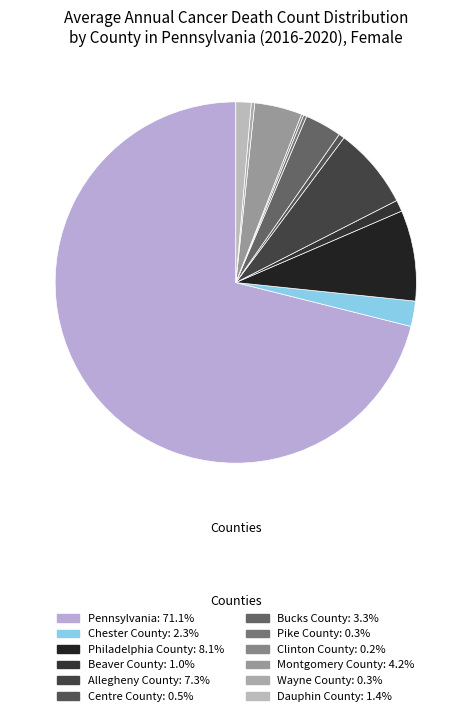

How many segments does this pie chart have?

12